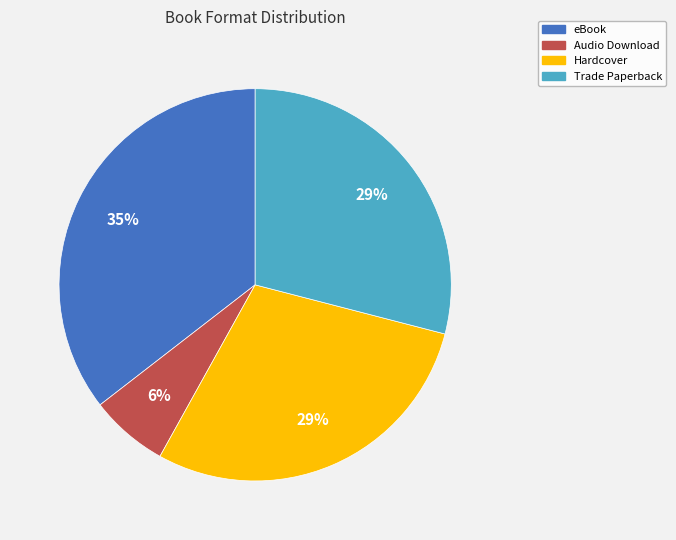

How many segments does this pie chart have?

4